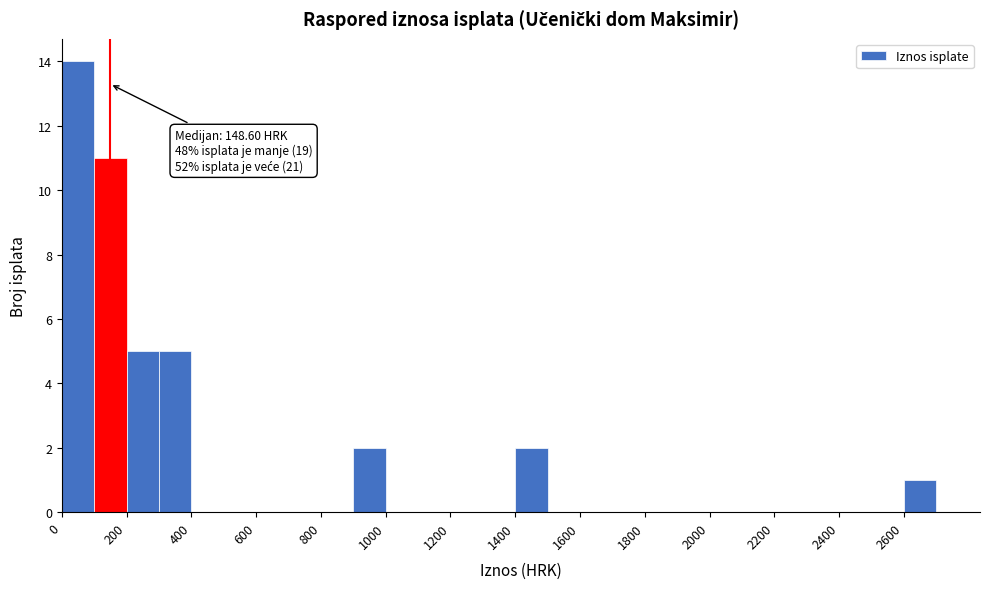

Which range on the x-axis has the tallest bar?

0 to 100